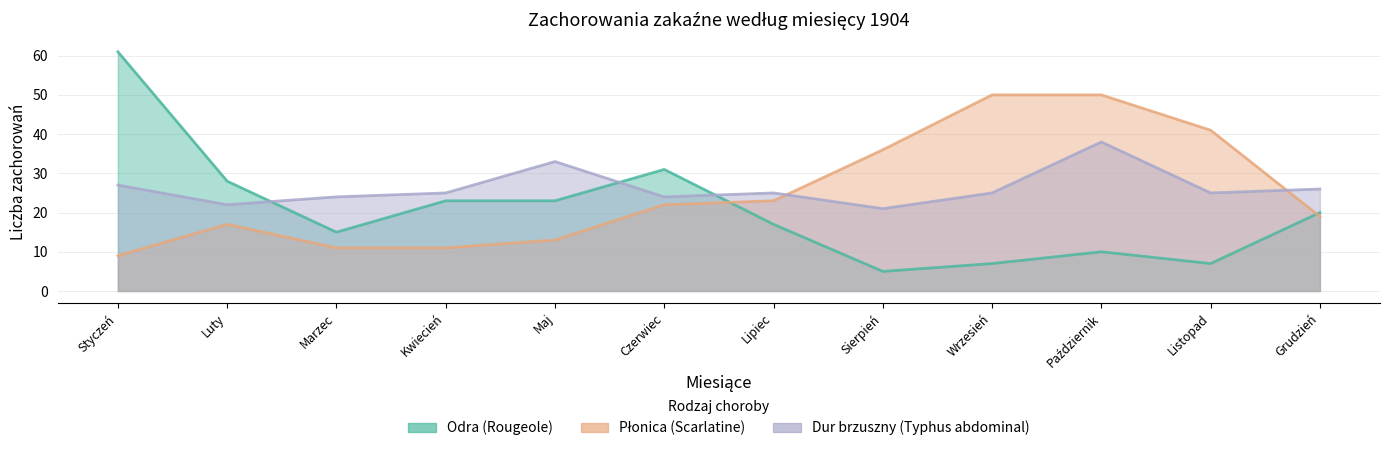

At which category is the sum across all series the highest?

Październik